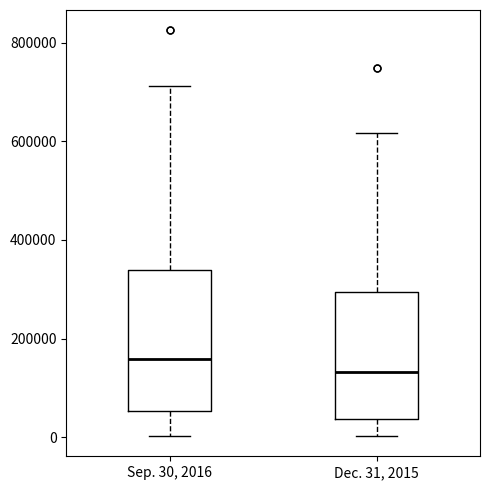

Which box's median line is the highest?

Sep. 30, 2016